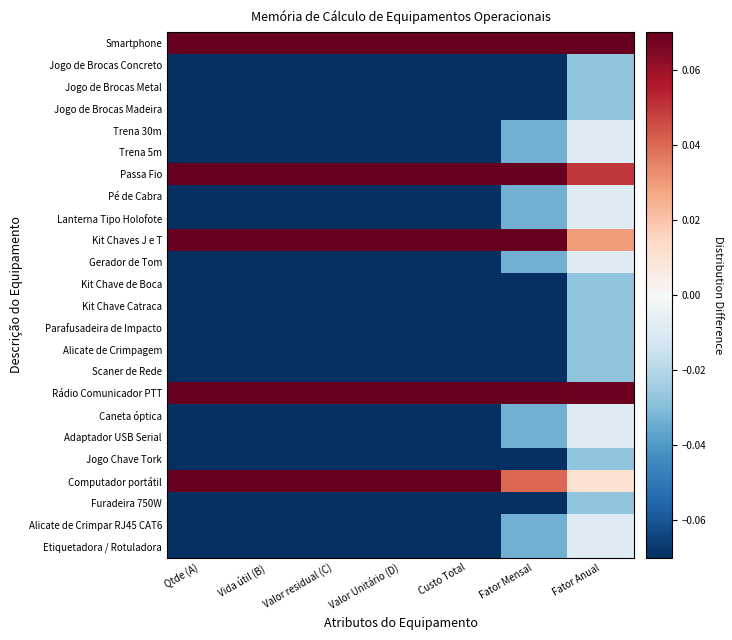

At Qtde (A), list the series in order from largest to smallest.

Computador portátil, Rádio Comunicador PTT, Kit Chaves J e T, Passa Fio, Smartphone, Etiquetadora / Rotuladora, Alicate de Crimpar RJ45 CAT6, Furadeira 750W, Jogo Chave Tork, Adaptador USB Serial, Caneta óptica, Scaner de Rede, Alicate de Crimpagem, Parafusadeira de Impacto, Kit Chave Catraca, Kit Chave de Boca, Gerador de Tom, Lanterna Tipo Holofote, Pé de Cabra, Trena 5m, Trena 30m, Jogo de Brocas Madeira, Jogo de Brocas Metal, Jogo de Brocas Concreto